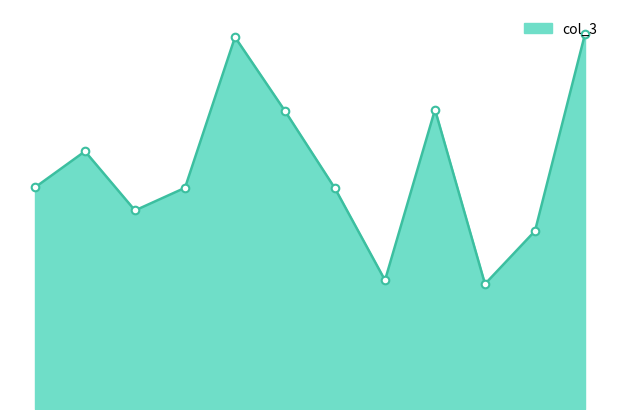

Is this an area chart (filled region under the line)?

Yes